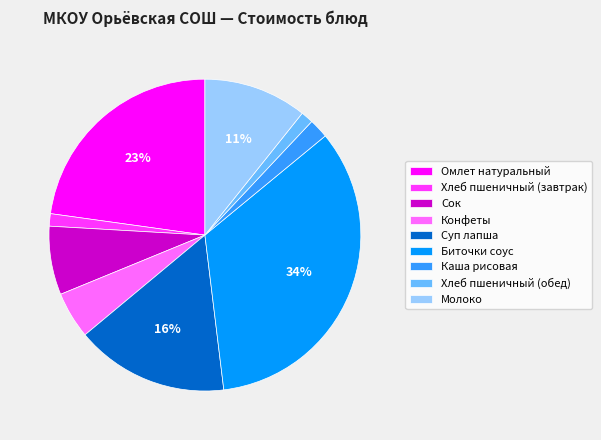

To the nearest percent, what percentage of the pie is Конфеты?

5%